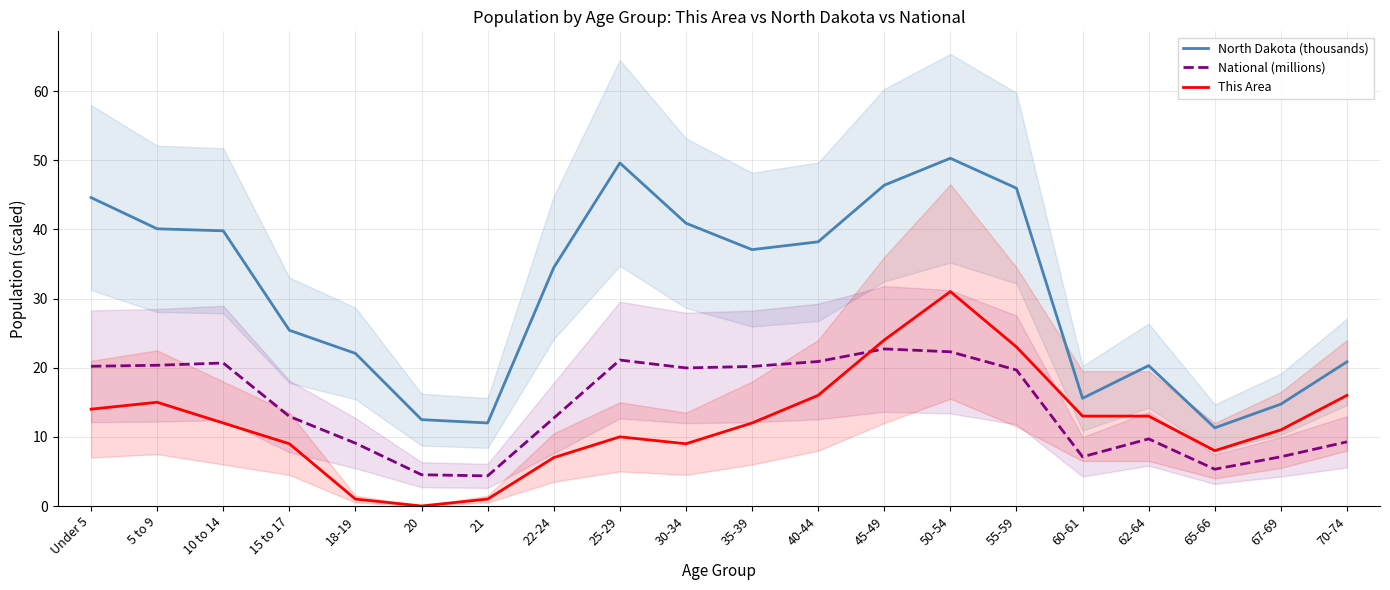

Which has a higher value, 50-54 or 35-39?

50-54